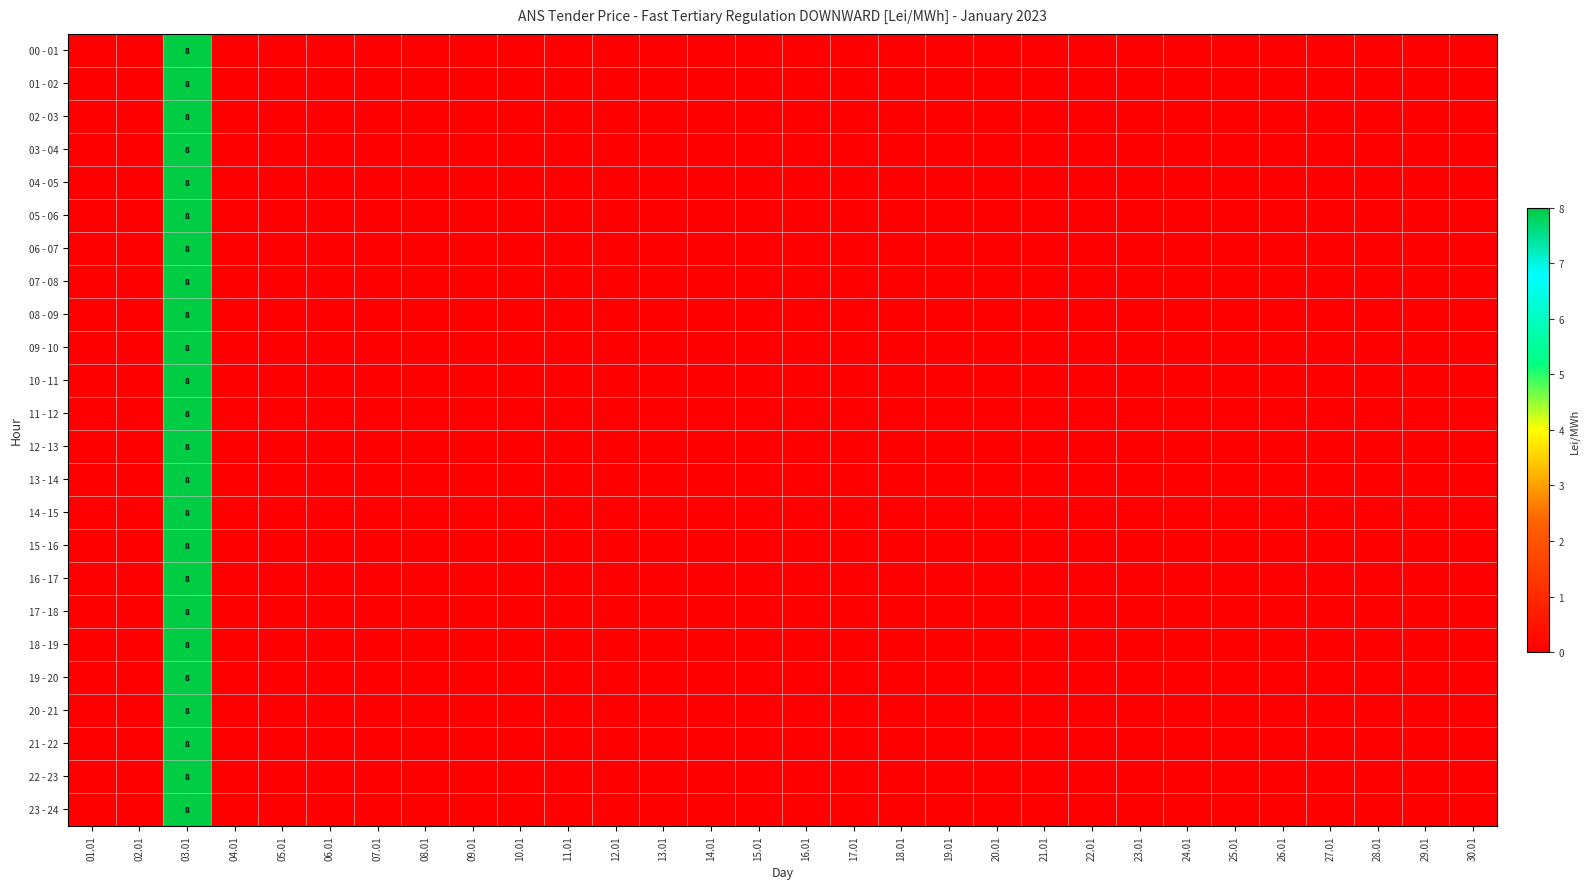

The 21 - 22 series shows 8 at 03.01. True or false?

True